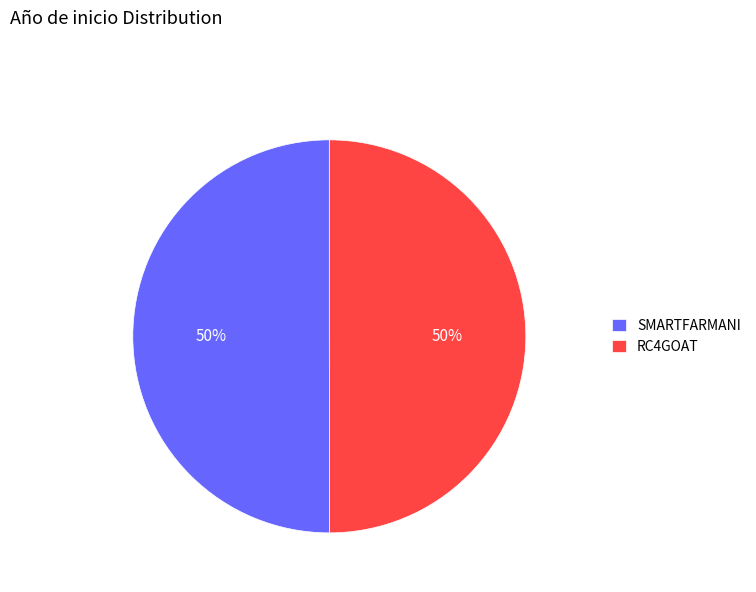

How many slices are in this pie chart?

2